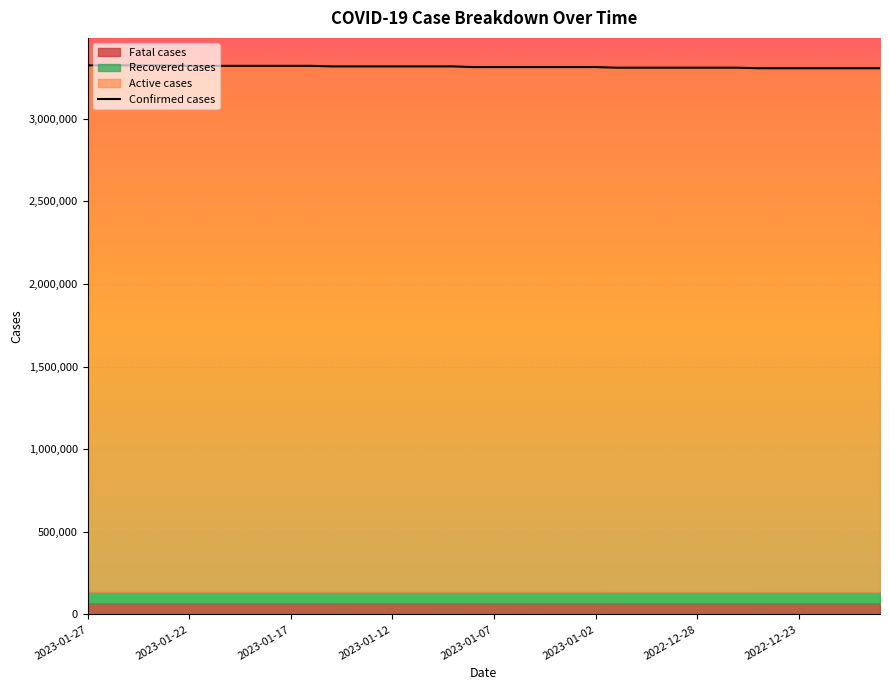

How many values are between 3308480 and 3319680?

28